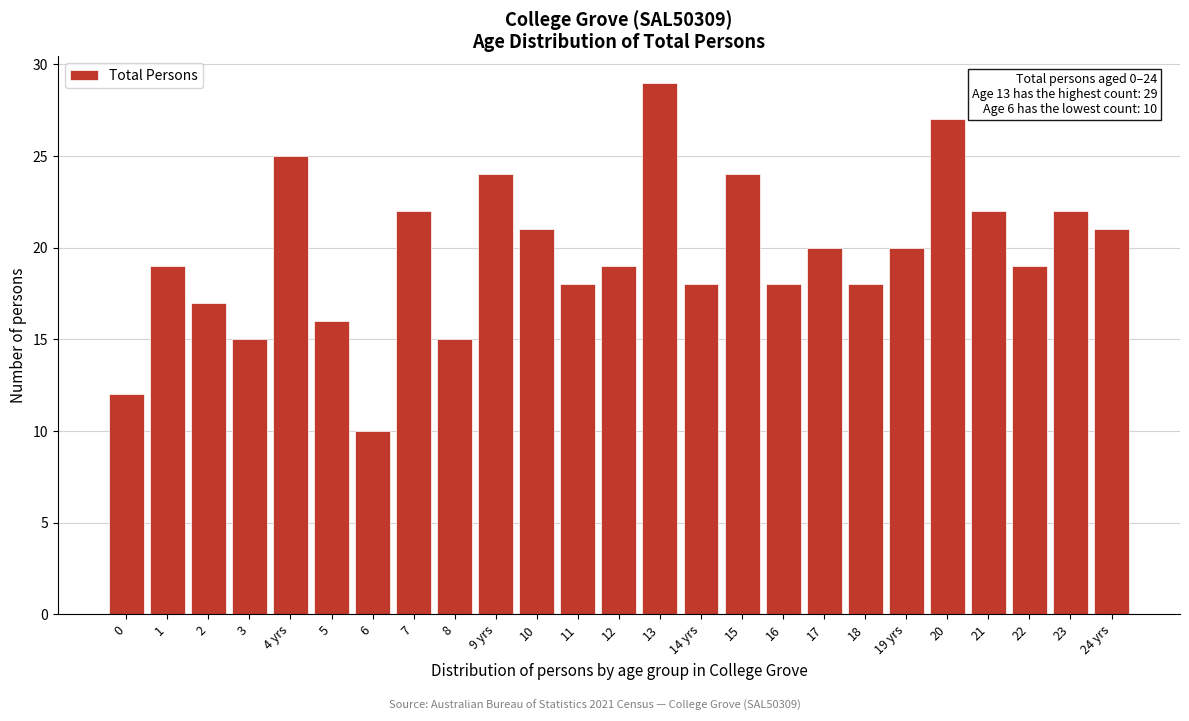

Reading right to left, extract all data points from this chart.

24 yrs=21	23=22	22=19	21=22	20=27	19 yrs=20	18=18	17=20	16=18	15=24	14 yrs=18	13=29	12=19	11=18	10=21	9 yrs=24	8=15	7=22	6=10	5=16	4 yrs=25	3=15	2=17	1=19	0=12